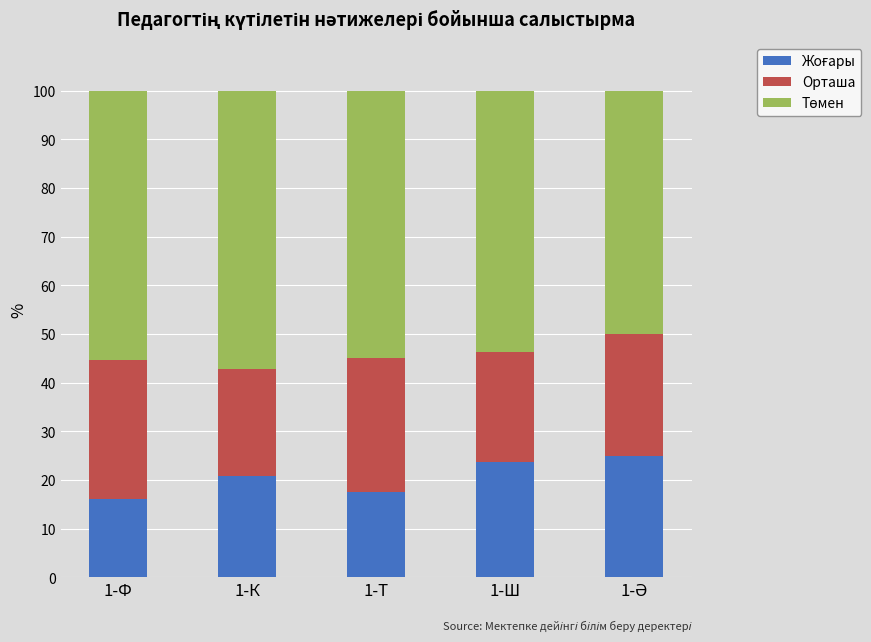

What is the total value across all series at 1-Ф?

100.0